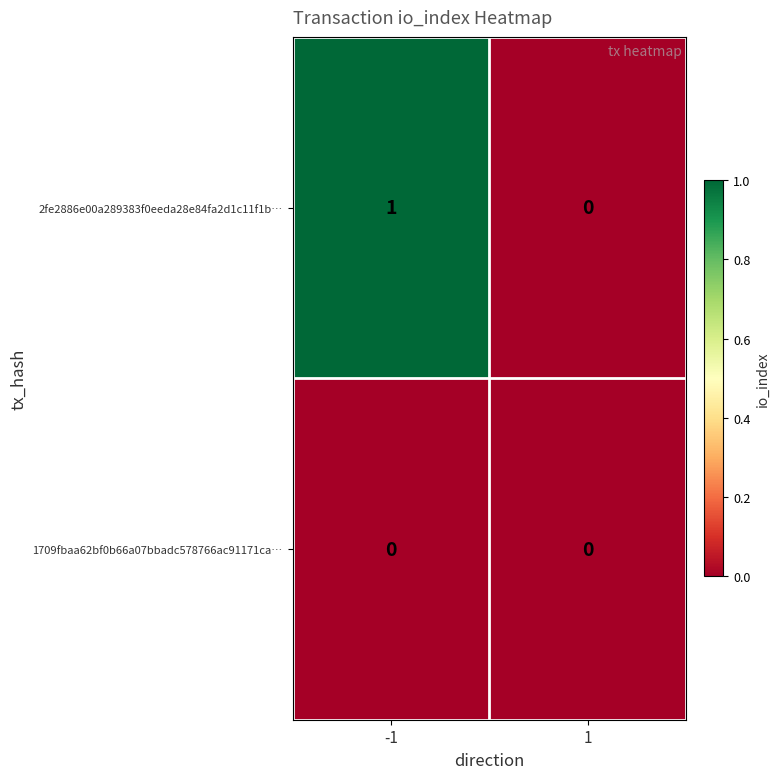

Reading right to left, transcribe all the data shown in this chart.

2fe2886e00a289383f0eeda28e84fa2d1c11f1b…: 0	1
1709fbaa62bf0b66a07bbadc578766ac91171ca…: 0	0